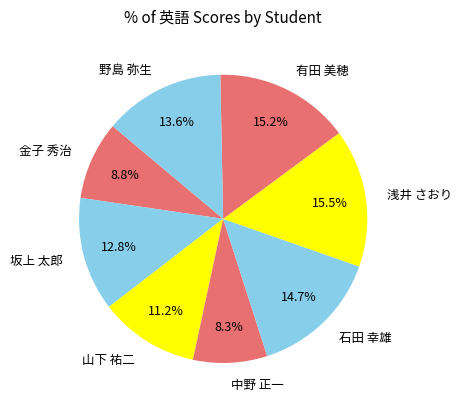

What percentage is the 山下 祐二 slice, to the nearest percent?

11%